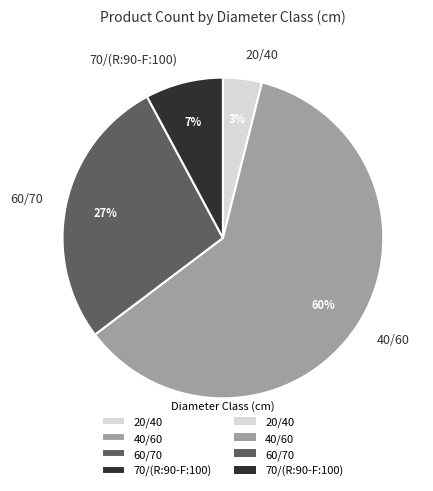

Approximately how many times larger is the value at 40/60 compared to 70/(R:90-F:100)?

7.8